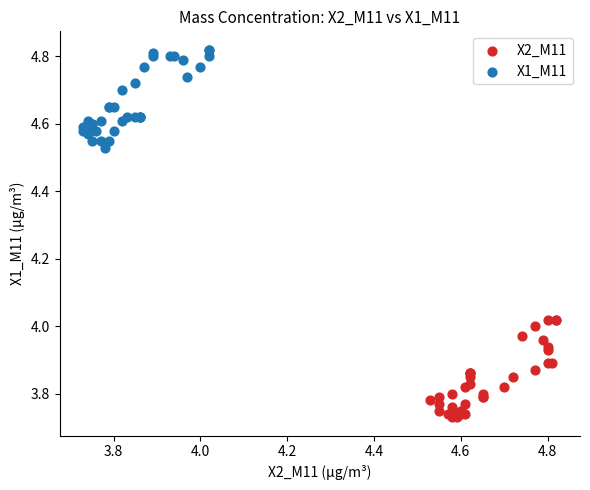

Which series contains the lowest Y value?

X2_M11